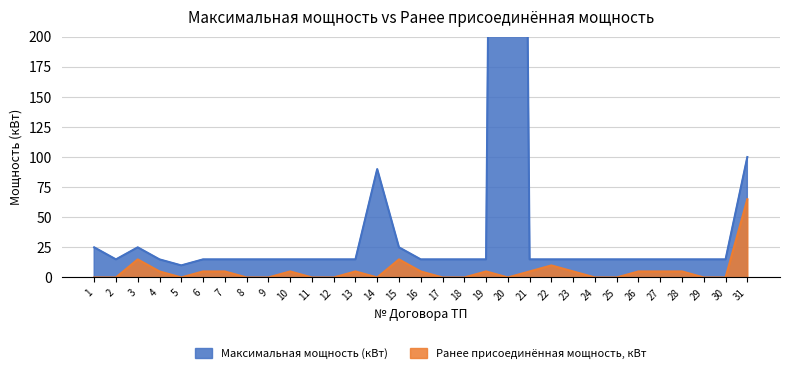

In Максимальная мощность (кВт), how many points are lower than both neighbors (excluding endpoints)?

2